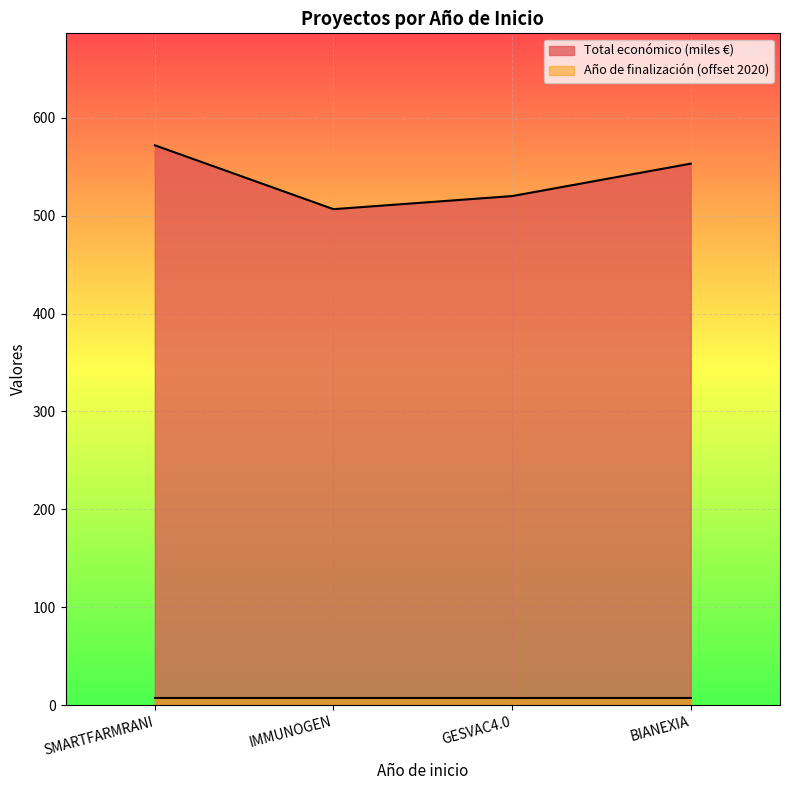

The chart shows a value of 308.4 at GESVAC4.0. True or false?

False